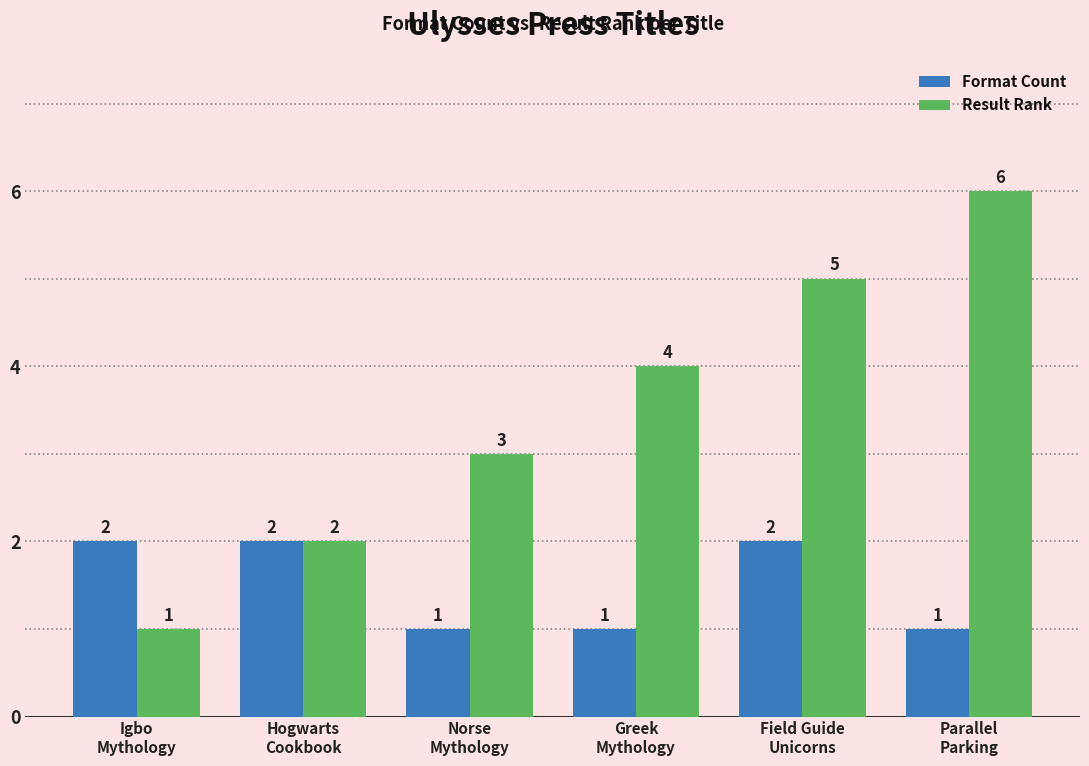

Rank the series at Greek
Mythology from highest to lowest value.

Result Rank, Format Count